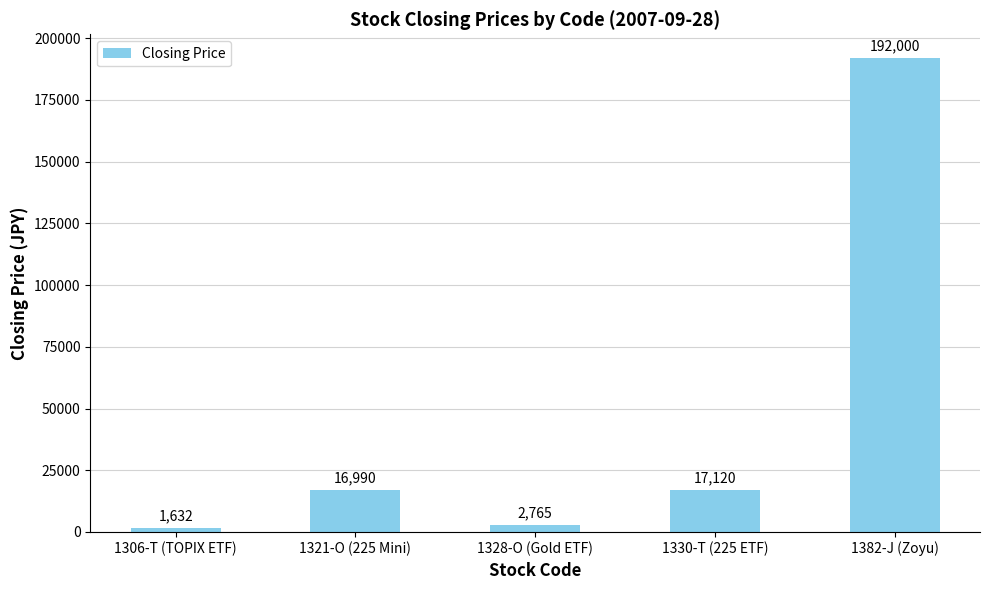

Reading left to right, what are all the values shown in this chart?

1632	16990	2765	17120	192000